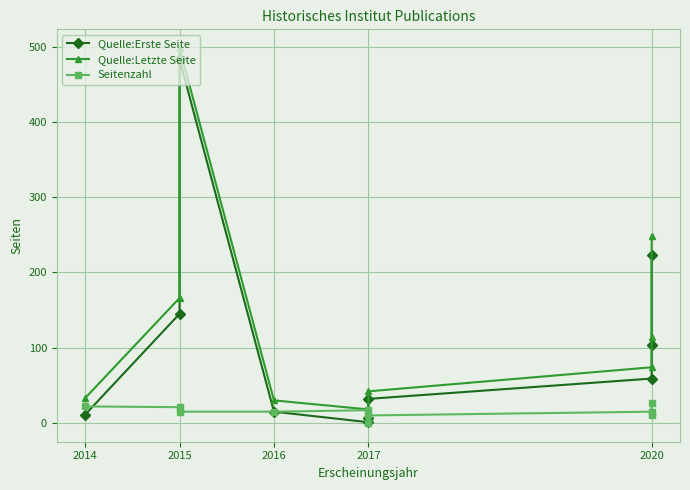

What is the difference between the maximum and second lowest values in the Quelle:Erste Seite series?

476